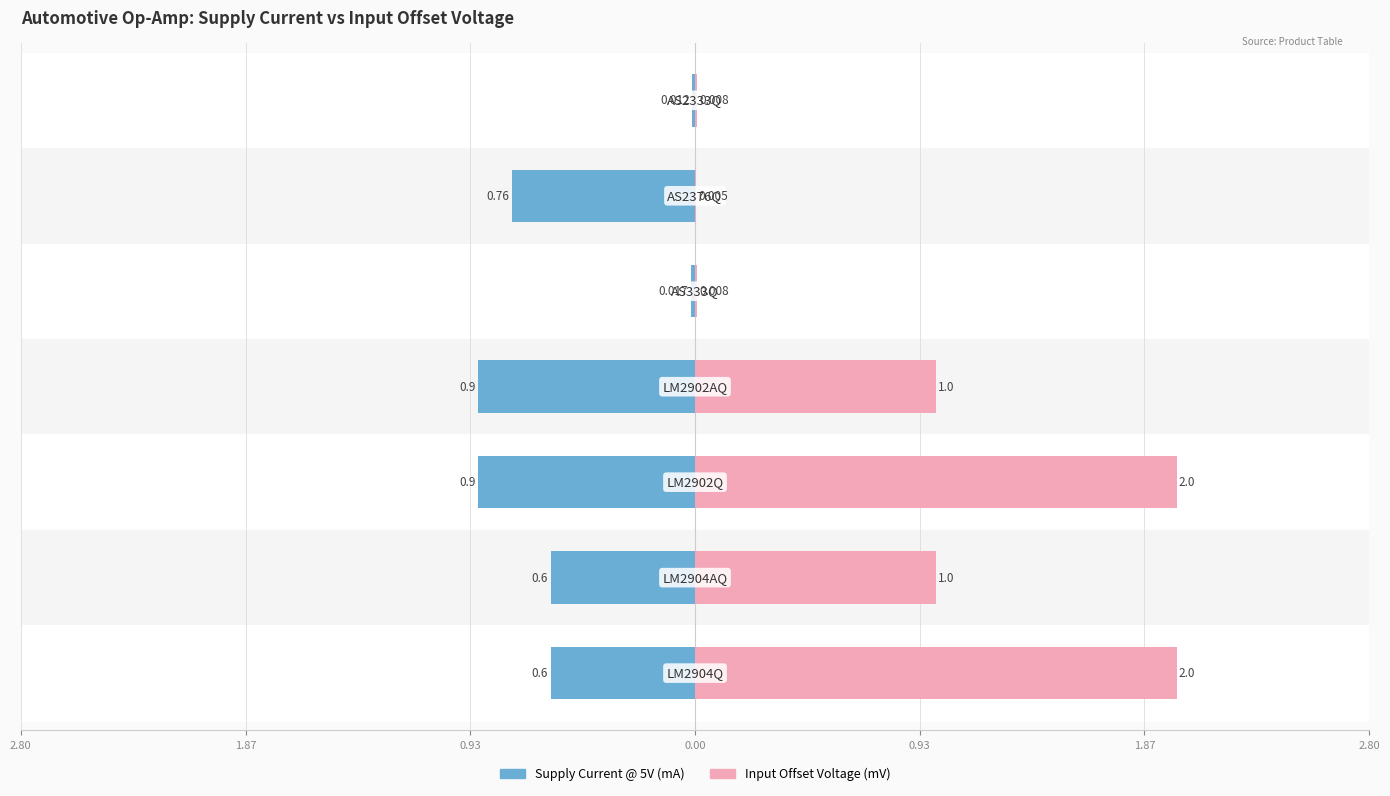

Reading right to left, transcribe all the data shown in this chart.

Supply Current @ 5V (per Op Amp) (mA): 2.80=-0.6	1.87=-0.6	0.93=-0.9	0.00=-0.9	0.93=-0.0	1.87=-0.8	2.80=-0.0
Input Offset Voltage typ (mV): 2.80=2.0	1.87=1.0	0.93=2.0	0.00=1.0	0.93=0.0	1.87=0.0	2.80=0.0